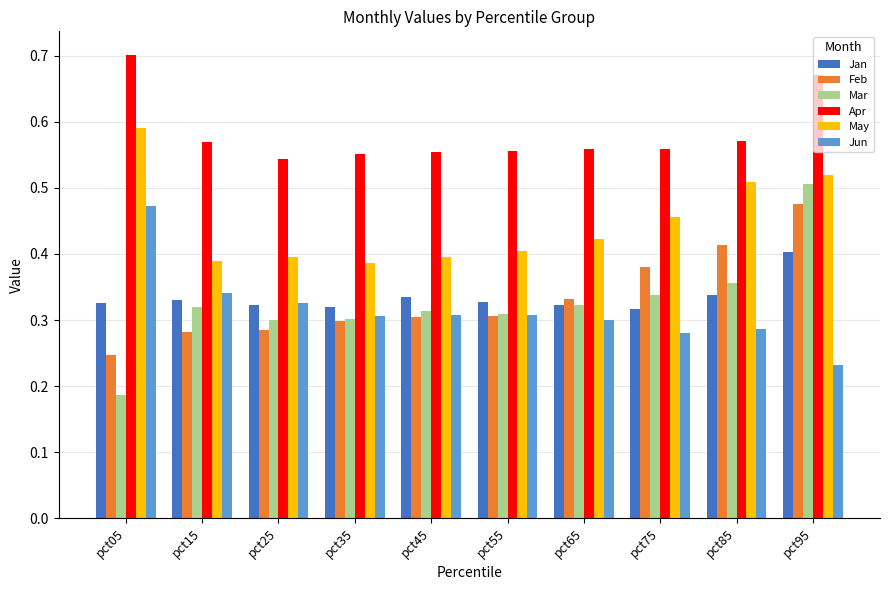

At which label is Mar closest to 0?

pct05